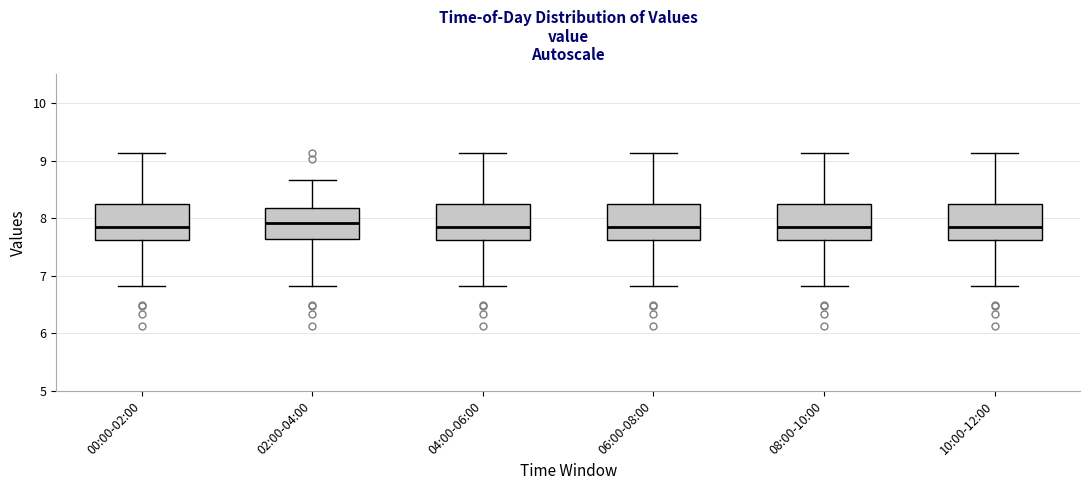

Reading left to right, read every box against the y-axis: the position of its median line, the range the box covers, and the ends of its whiskers. The values are not printed on the chart, so give them approximately, as read against the axis.

00:00-02:00: median 7.9, box 7.6 to 8.2, whiskers 6.8 to 9.1
02:00-04:00: median 7.9, box 7.6 to 8.2, whiskers 6.8 to 8.7
04:00-06:00: median 7.9, box 7.6 to 8.2, whiskers 6.8 to 9.1
06:00-08:00: median 7.9, box 7.6 to 8.2, whiskers 6.8 to 9.1
08:00-10:00: median 7.9, box 7.6 to 8.2, whiskers 6.8 to 9.1
10:00-12:00: median 7.9, box 7.6 to 8.2, whiskers 6.8 to 9.1